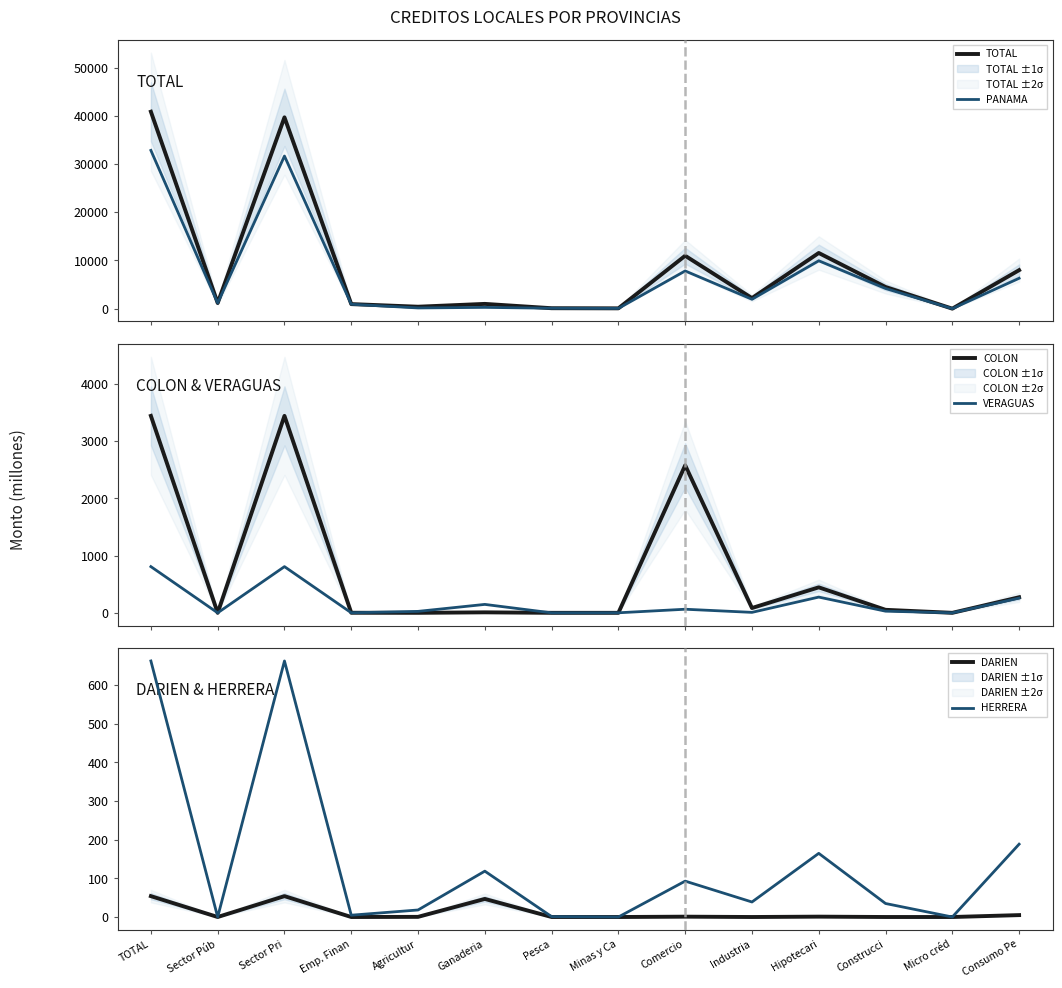

List the labels in order of DARIEN value, largest first.

TOTAL, Sector Pri, Ganaderia, Consumo Pe, Hipotecari, Comercio, Agricultur, Pesca, Construcci, Industria, Sector Púb, Emp. Finan, Minas y Ca, Micro créd